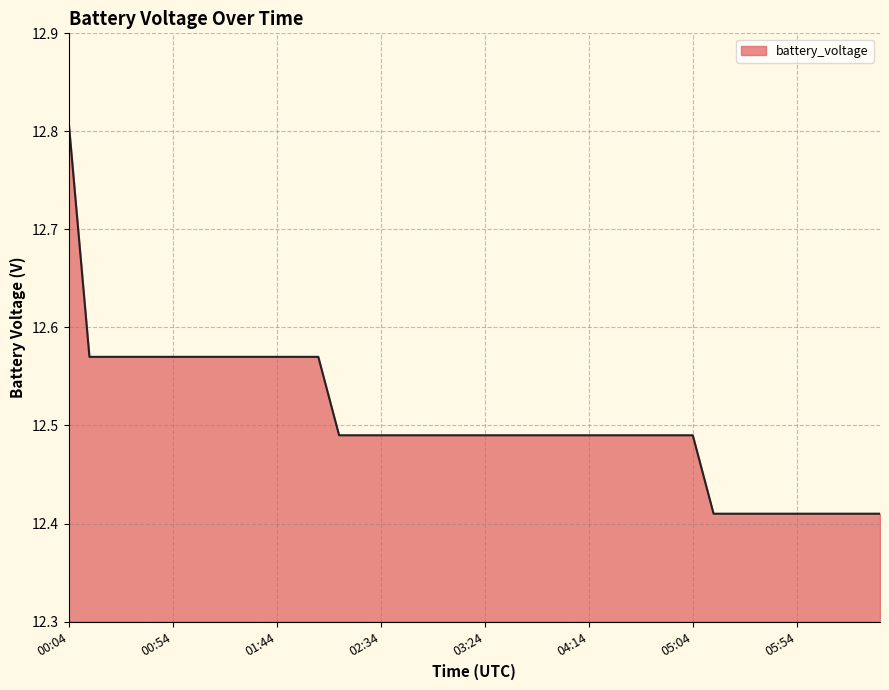

What is the difference between the maximum and minimum values?

0.4